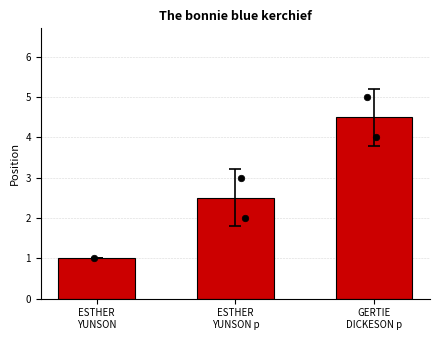

What is the ratio of the value at ESTHER
YUNSON to the value at ESTHER
YUNSON p?

0.4